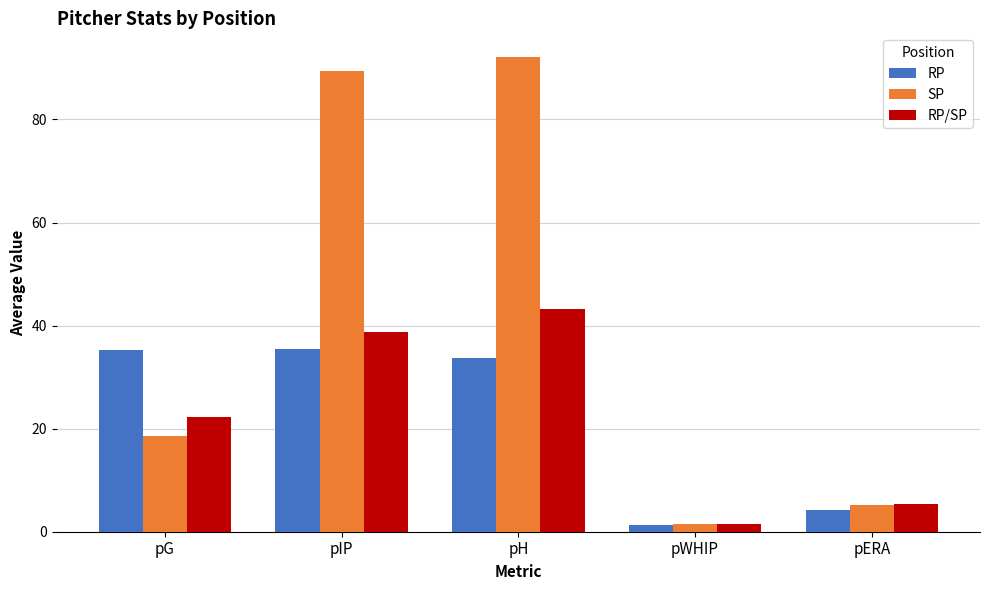

Where is SP nearest to the value 46?

pG